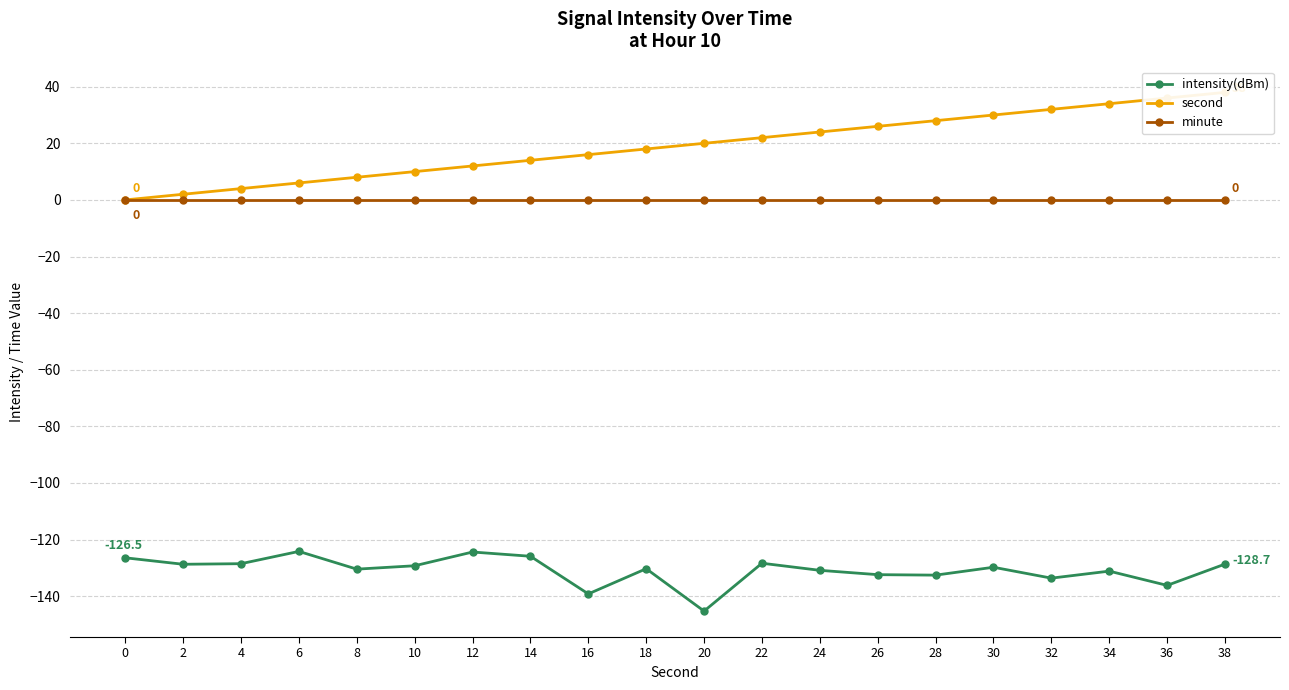

Is the value of minute at 22 greater than the value of second at 18?

No